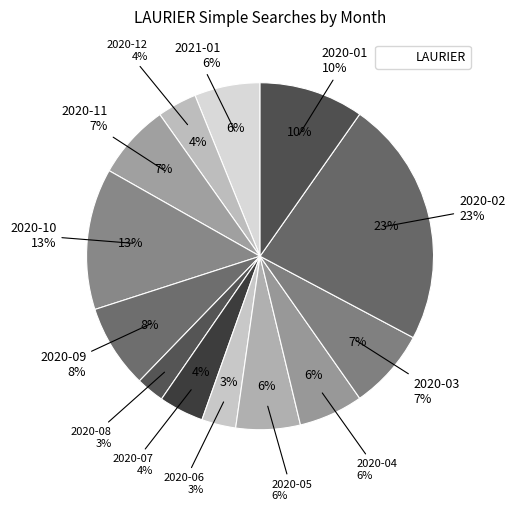

Is there any slice that represents more than half of the pie?

No